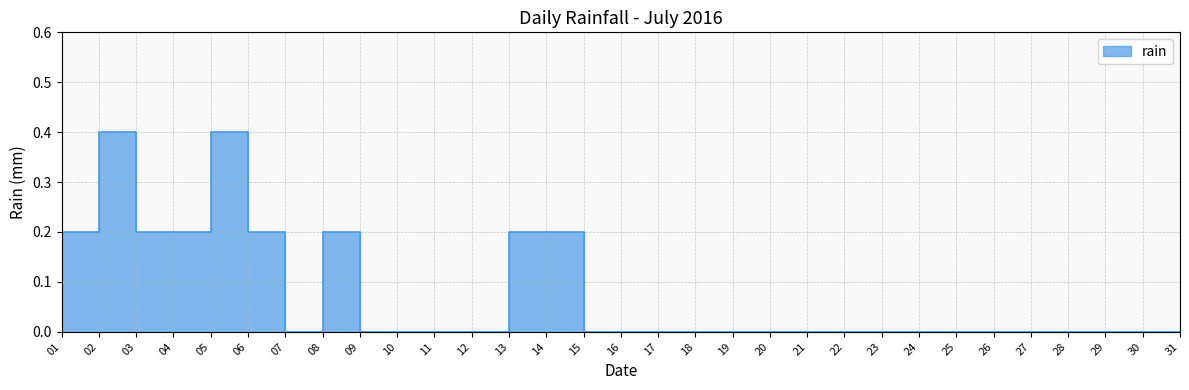

At which label is the value closest to 0?

07